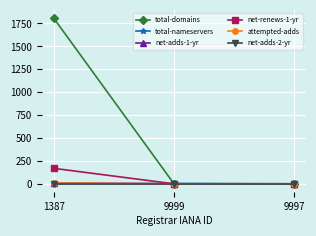

Does the chart have visible grid lines?

Yes